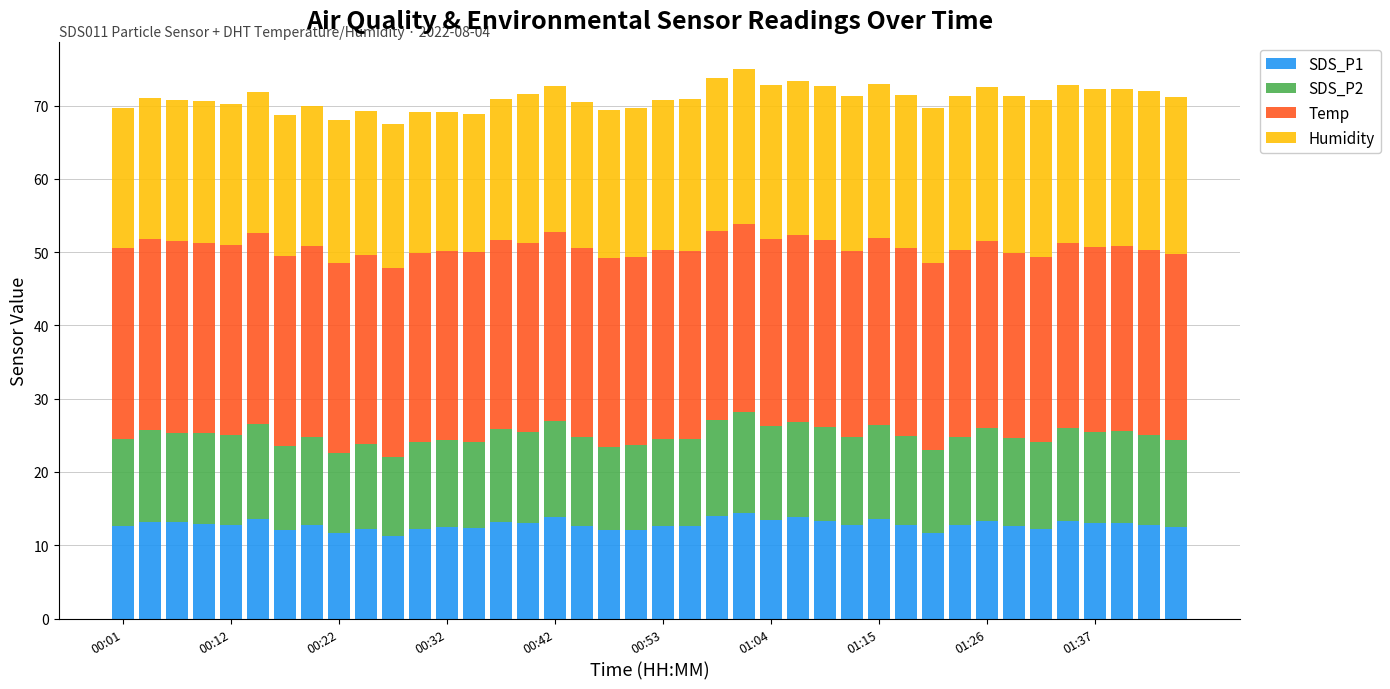

What is the minimum value for SDS_P1?

11.2